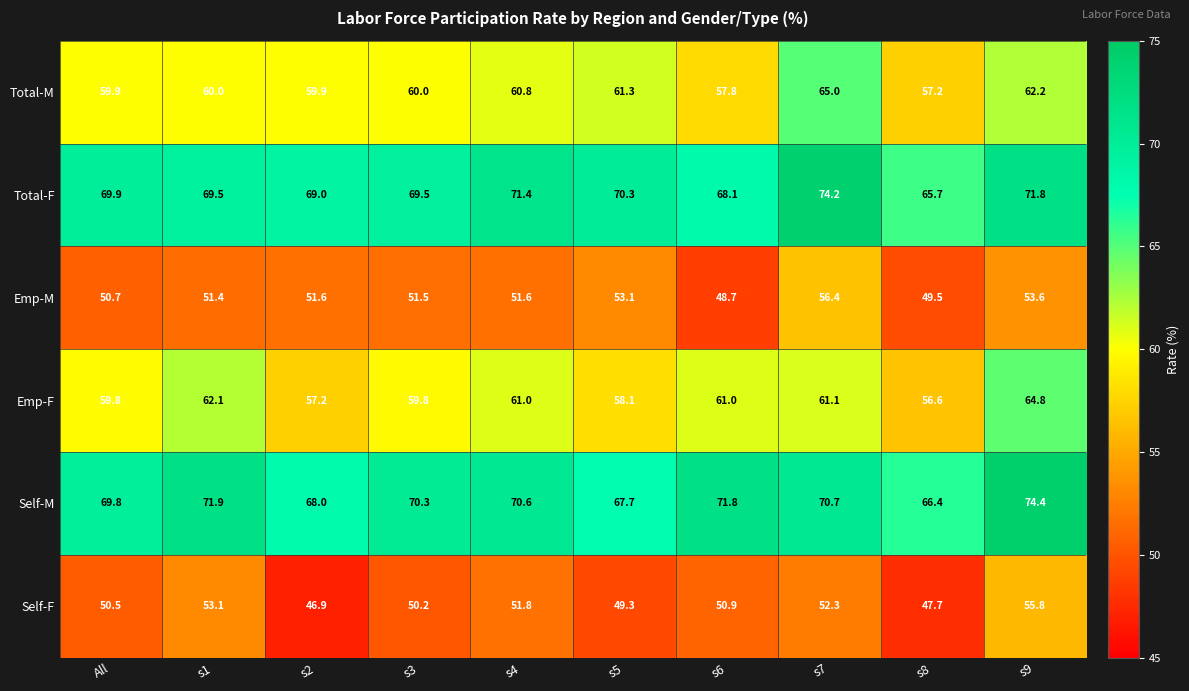

At how many categories does at least one series exceed 49?

10